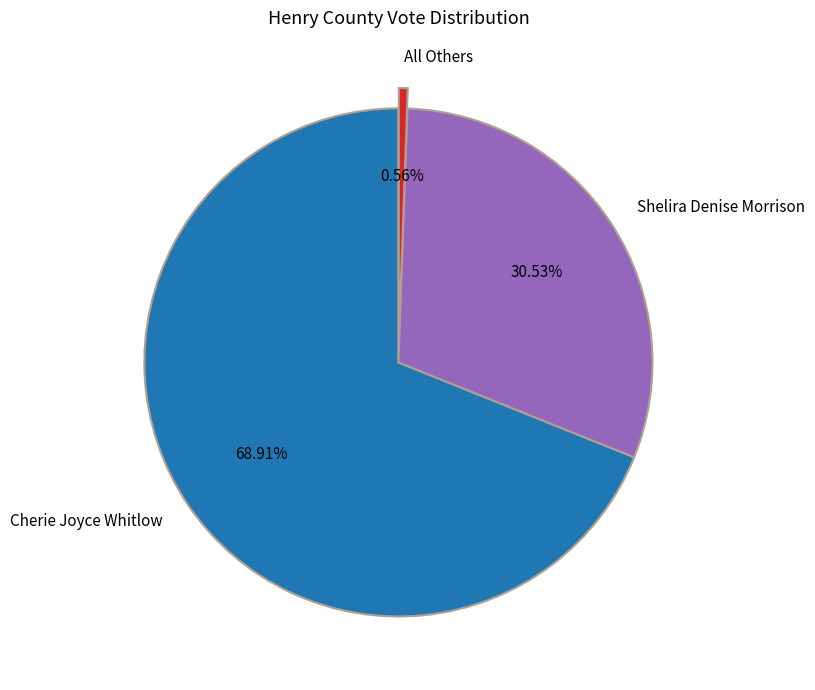

To the nearest percent, what percentage of the pie is Shelira Denise Morrison?

31%